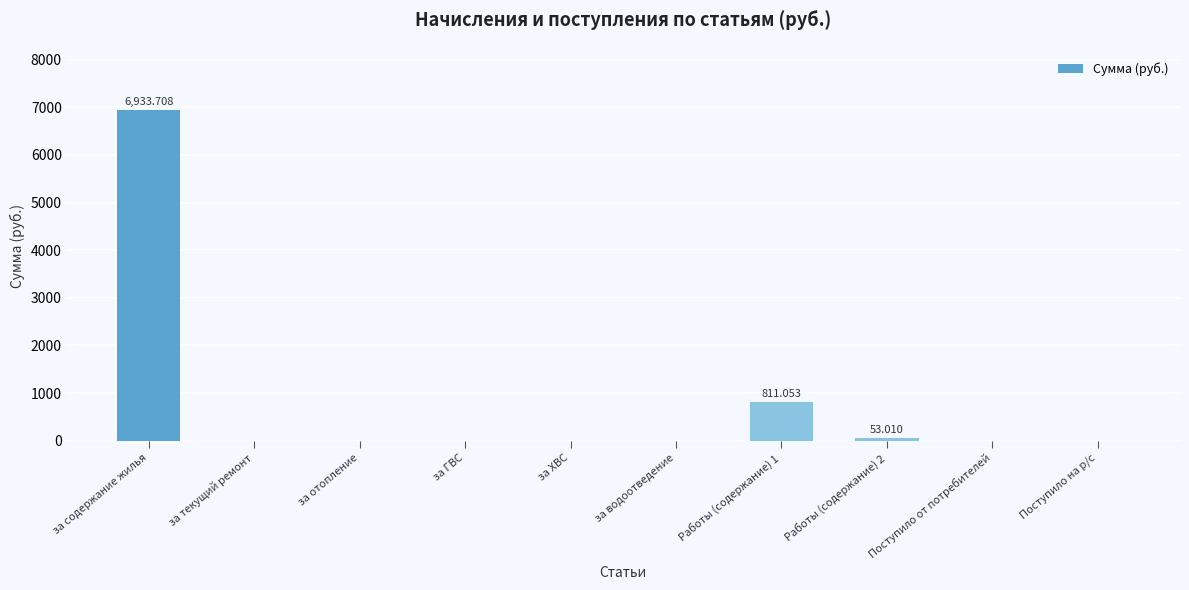

True or false: the data shows 6933.7 at за содержание жилья.

True